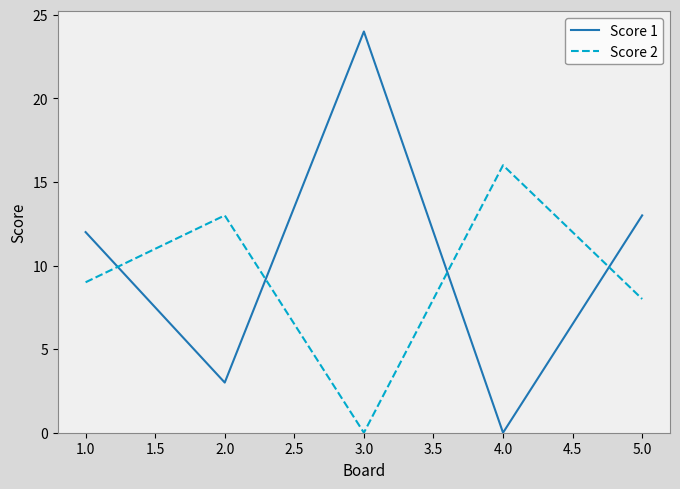

Count the number of categories in the chart.

5